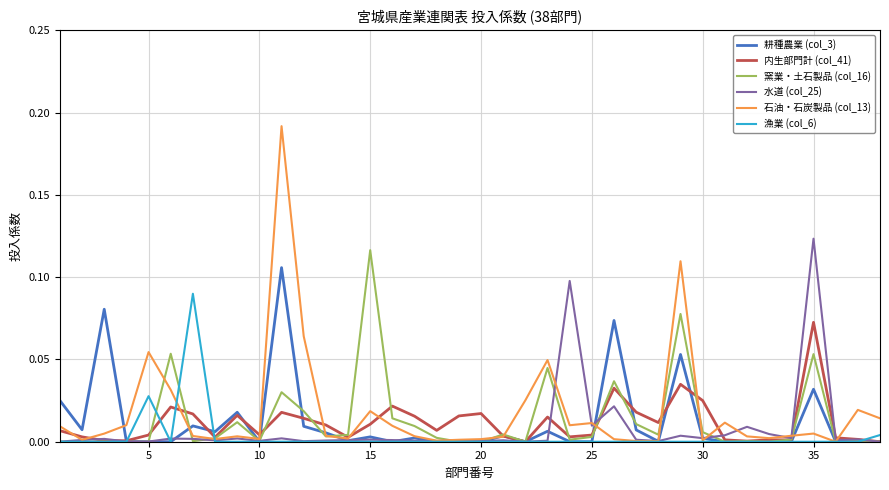

Reading right to left, transcribe all the data shown in this chart.

耕種農業 (col_3): 0.0	0.0	0.0	0.0	0.0	0.0	0.0	0.0	0.0	0.1	0.0	0.0	0.1	0.0	0.0	0.0	0.0	0.0	0.0	0.0	0.0	0.0	0.0	0.0	0.0	0.0	0.0	0.1	0.0	0.0	0.0	0.0	0.0	0.0	0.0	0.1	0.0	0.0
内生部門計 (col_41): 0.0	0.0	0.0	0.1	0.0	0.0	0.0	0.0	0.0	0.0	0.0	0.0	0.0	0.0	0.0	0.0	0.0	0.0	0.0	0.0	0.0	0.0	0.0	0.0	0.0	0.0	0.0	0.0	0.0	0.0	0.0	0.0	0.0	0.0	0.0	0.0	0.0	0.0
窯業・土石製品 (col_16): 0.0	0.0	0.0	0.1	0.0	0.0	0.0	0.0	0.0	0.1	0.0	0.0	0.0	0.0	0.0	0.0	0.0	0.0	0.0	0.0	0.0	0.0	0.0	0.1	0.0	0.0	0.0	0.0	0.0	0.0	0.0	0.0	0.1	0.0	0.0	0.0	0.0	0.0
水道 (col_25): 0.0	0.0	0.0	0.1	0.0	0.0	0.0	0.0	0.0	0.0	0.0	0.0	0.0	0.0	0.1	0.0	0.0	0.0	0.0	0.0	0.0	0.0	0.0	0.0	0.0	0.0	0.0	0.0	0.0	0.0	0.0	0.0	0.0	0.0	0.0	0.0	0.0	0.0
石油・石炭製品 (col_13): 0.0	0.0	0.0	0.0	0.0	0.0	0.0	0.0	0.0	0.1	0.0	0.0	0.0	0.0	0.0	0.0	0.0	0.0	0.0	0.0	0.0	0.0	0.0	0.0	0.0	0.0	0.1	0.2	0.0	0.0	0.0	0.0	0.0	0.1	0.0	0.0	0.0	0.0
漁業 (col_6): 0.0	0.0	0.0	0.0	0.0	0.0	0.0	0.0	0.0	0.0	0.0	0.0	0.0	0.0	0.0	0.0	0.0	0.0	0.0	0.0	0.0	0.0	0.0	0.0	0.0	0.0	0.0	0.0	0.0	0.0	0.0	0.1	0.0	0.0	0.0	0.0	0.0	0.0